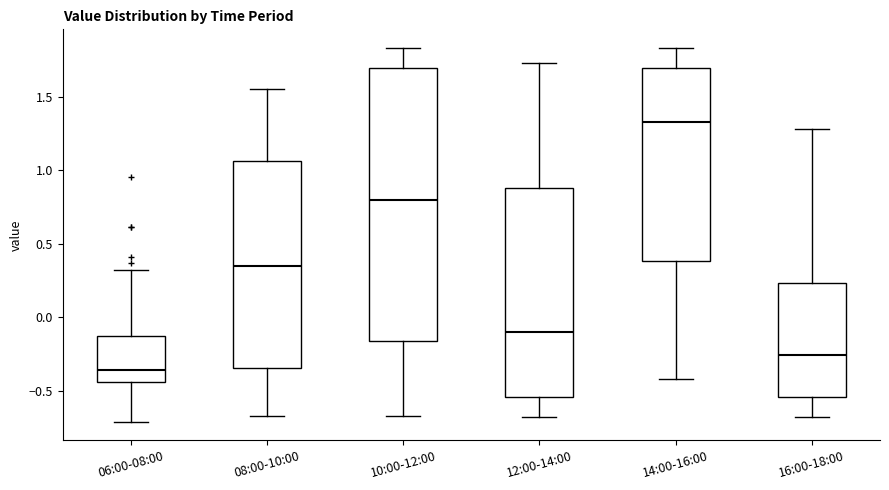

Reading left to right, transcribe this box plot: for each box, give where its median line is, the range the box spans, and where its two whiskers end, as read against the y-axis. The values are not printed on the chart, so give them approximately, as read against the axis.

06:00-08:00: median -0.35, box -0.45 to -0.15, whiskers -0.70 to 0.30
08:00-10:00: median 0.35, box -0.35 to 1.05, whiskers -0.65 to 1.55
10:00-12:00: median 0.80, box -0.15 to 1.70, whiskers -0.65 to 1.85
12:00-14:00: median -0.10, box -0.55 to 0.90, whiskers -0.70 to 1.75
14:00-16:00: median 1.35, box 0.40 to 1.70, whiskers -0.40 to 1.85
16:00-18:00: median -0.25, box -0.55 to 0.25, whiskers -0.70 to 1.30